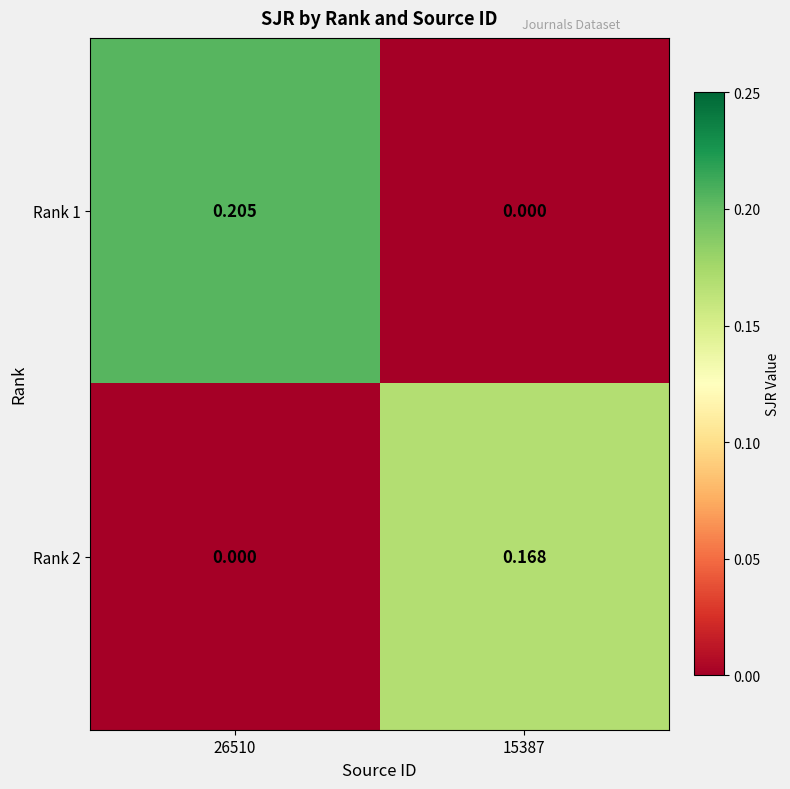

Between 26510 and 15387, which series saw the biggest shift?

Rank 1